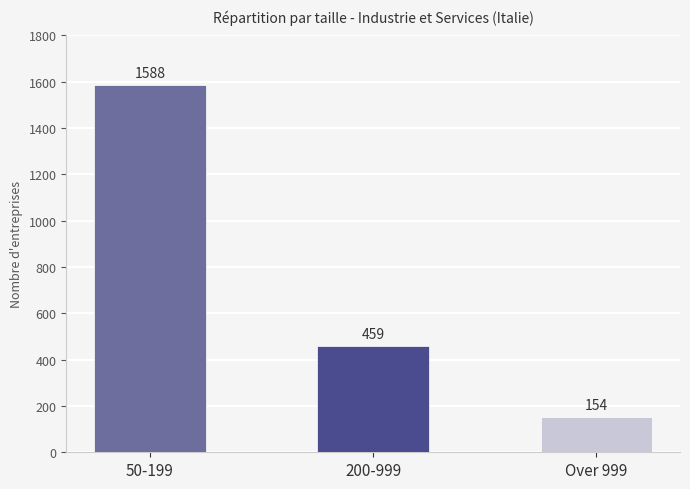

What is the difference between the maximum and minimum values?

1434